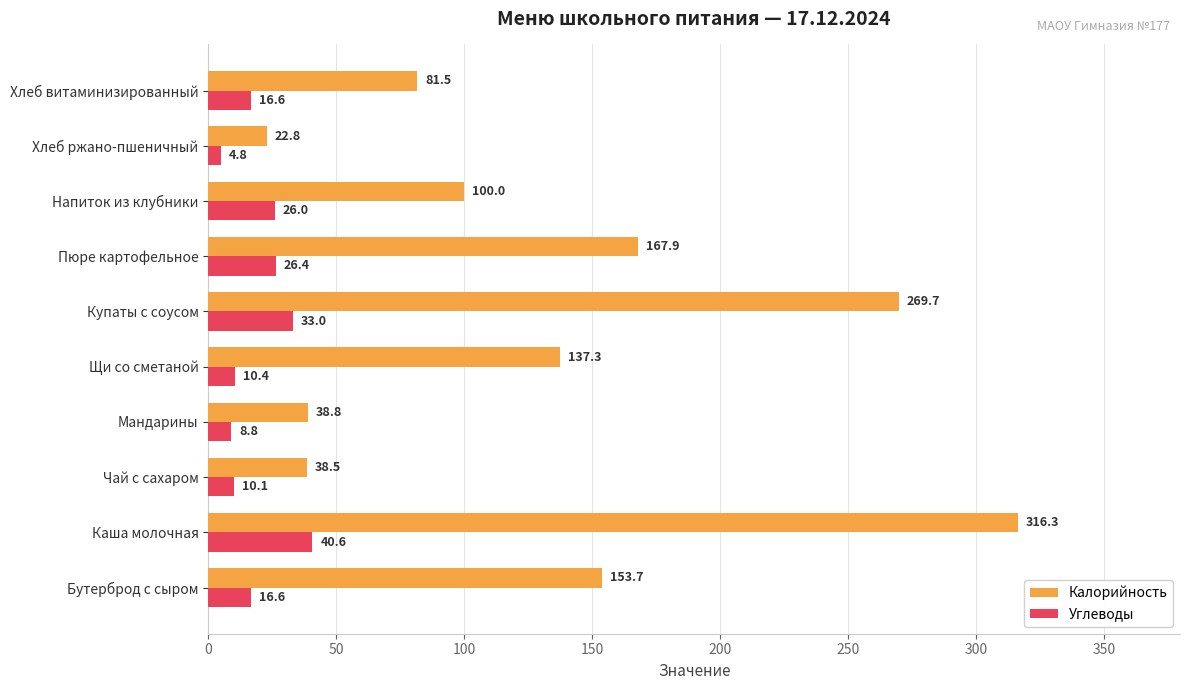

What is the spread (max minus min) of values at Щи со сметаной?

126.9